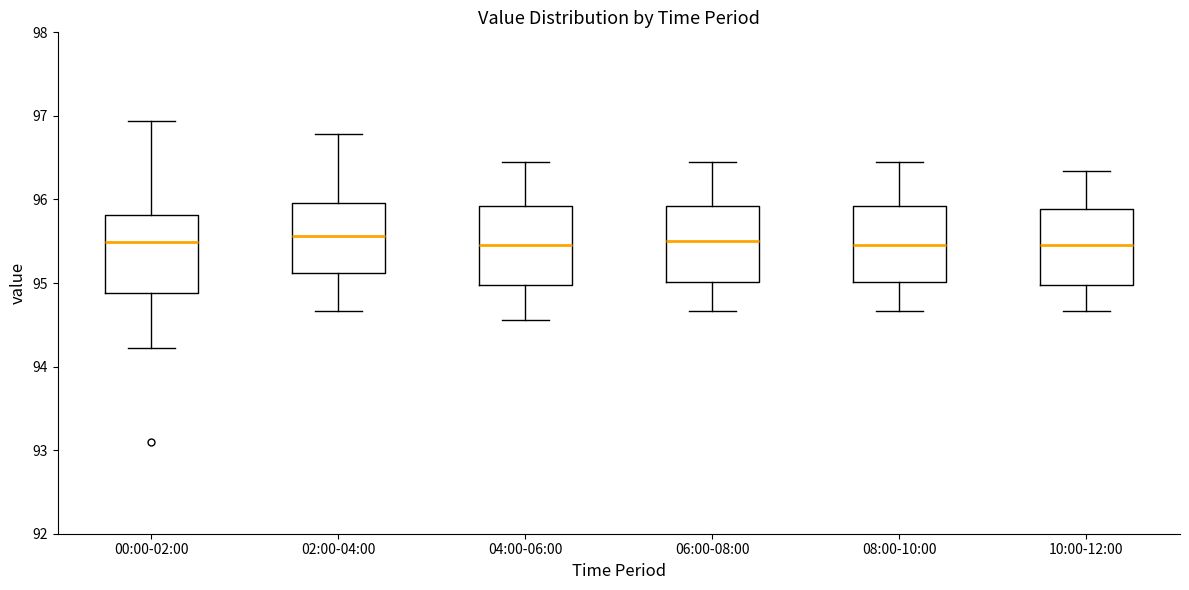

Where does the upper whisker of the box for 06:00-08:00 end on the y-axis? The values are not printed on the chart, so give them approximately, as read against the axis.

96.5